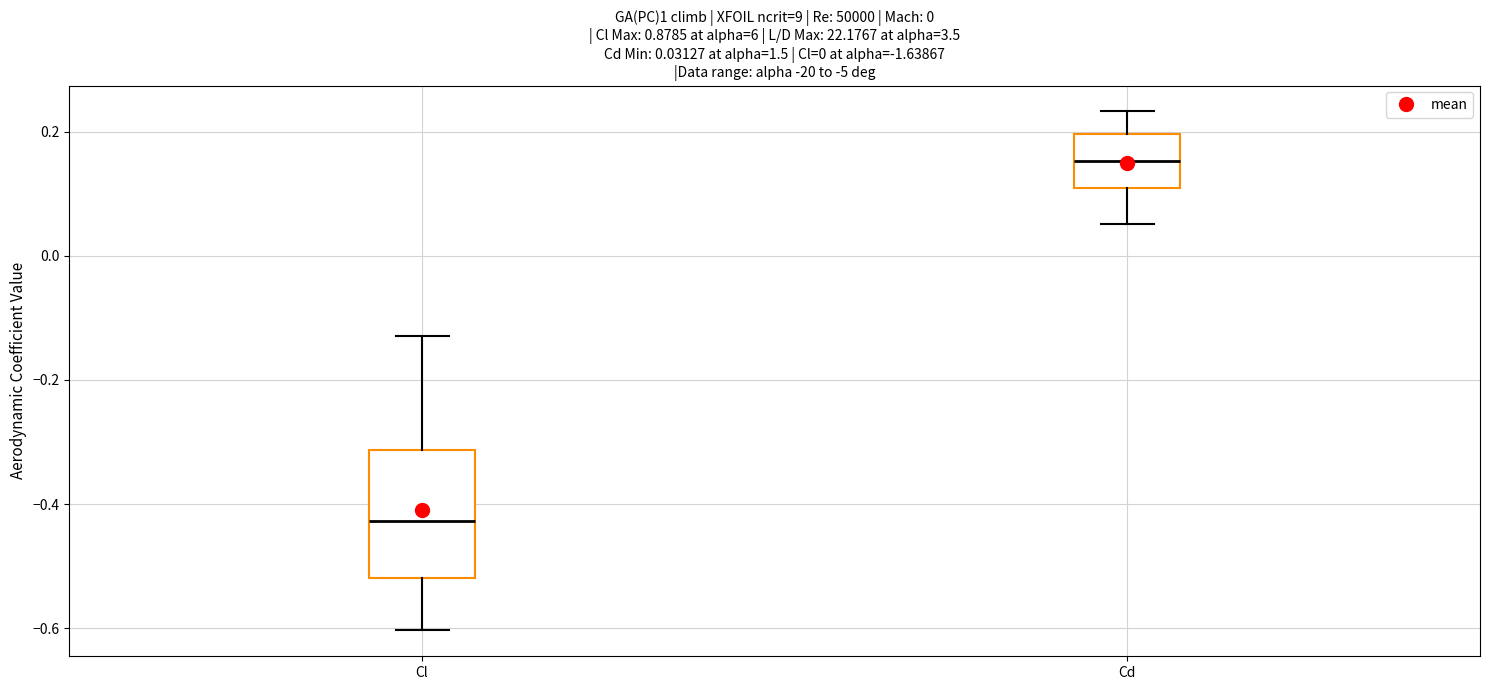

Which box's median line is the highest?

Cd